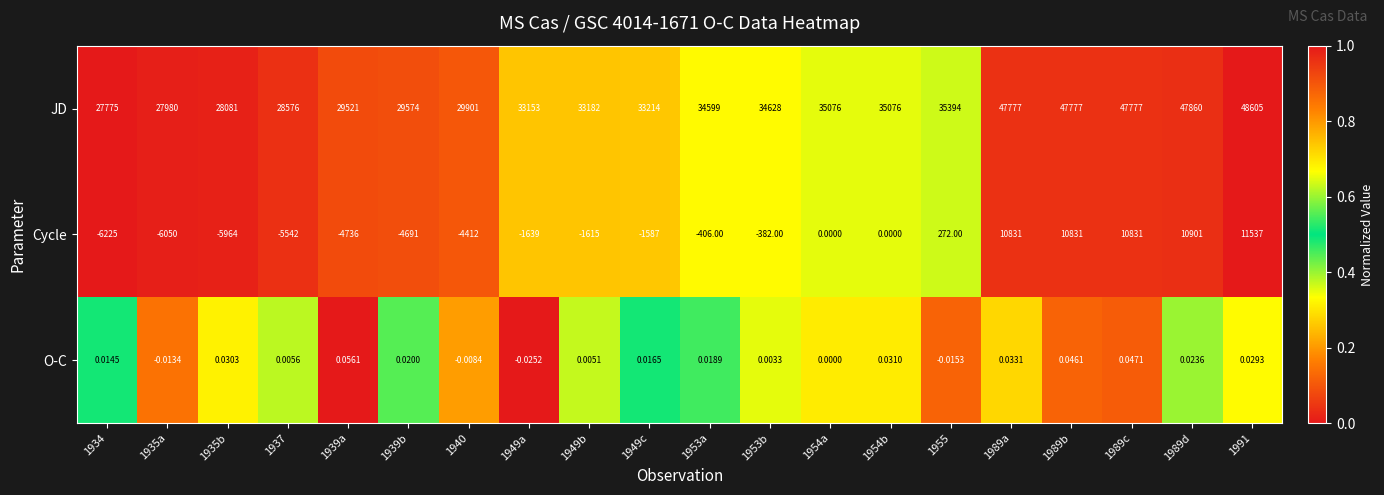

Is the value of Cycle at 1939a greater than the value of JD at 1949c?

No